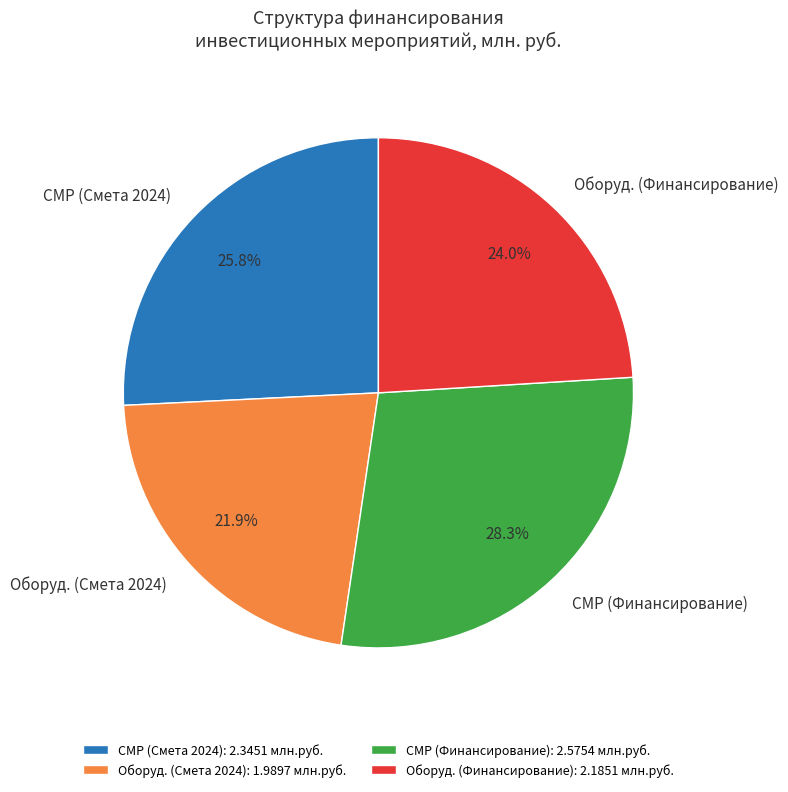

Combined, do СМР (Финансирование) and СМР (Смета 2024) account for over 50%?

Yes